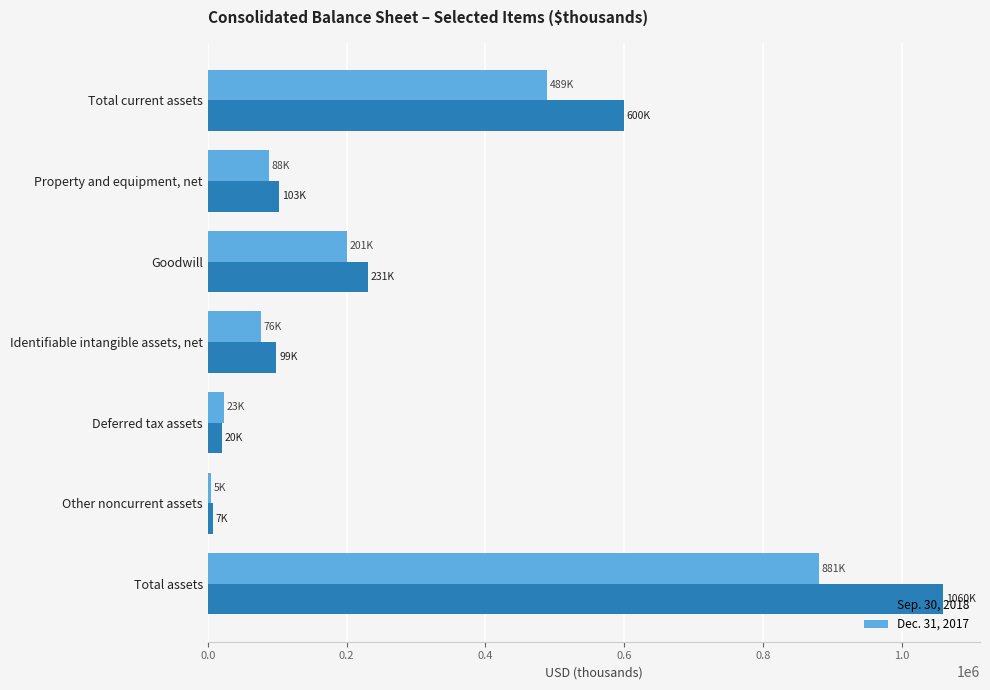

Which series has the widest spread of values?

Sep. 30, 2018